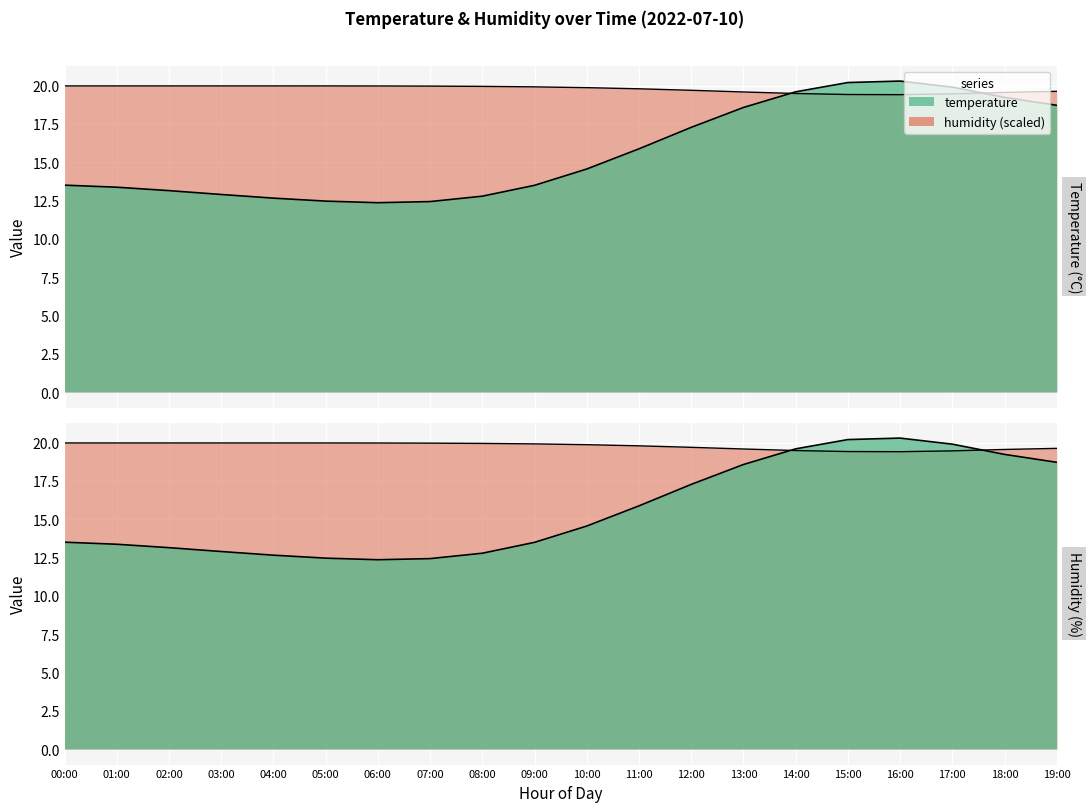

True or false: temperature and humidity cross at least once.

True